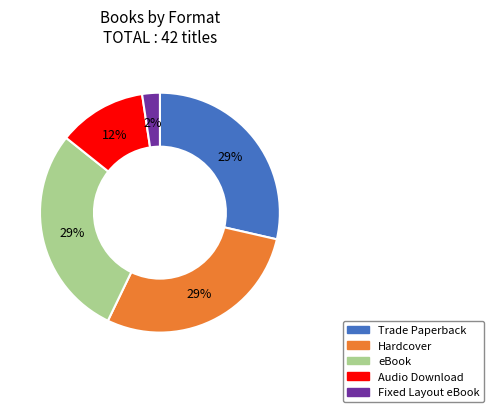

What is the smallest slice in the pie chart?

Fixed Layout eBook